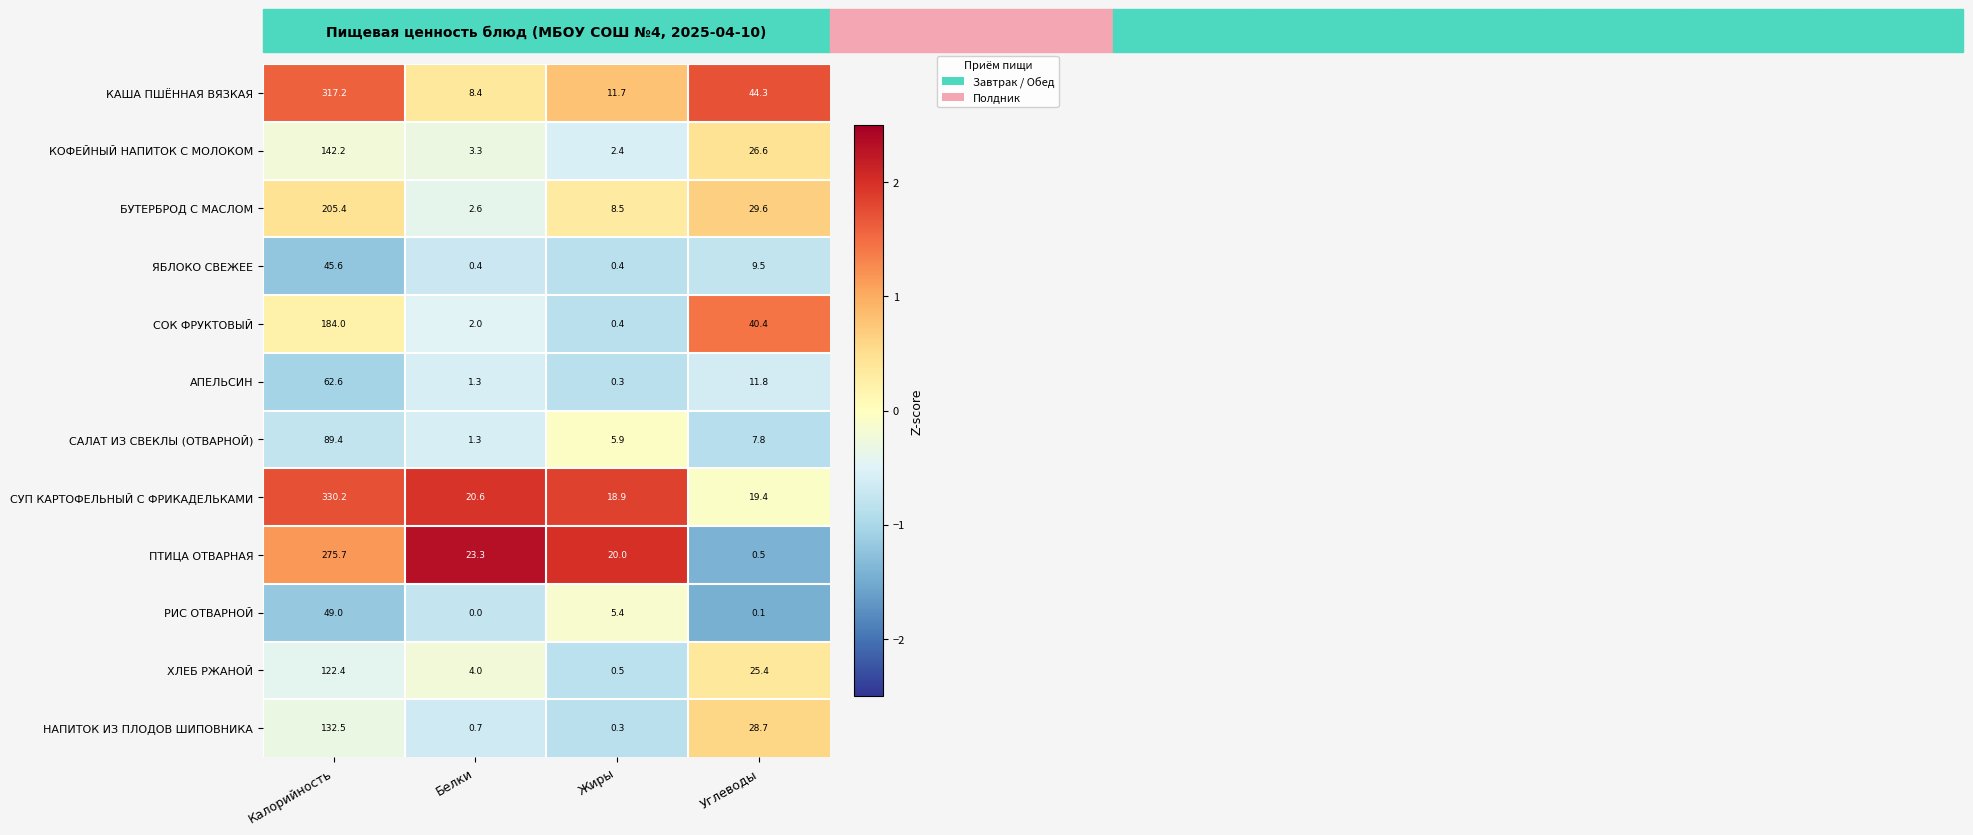

How many data points does each series have?

4